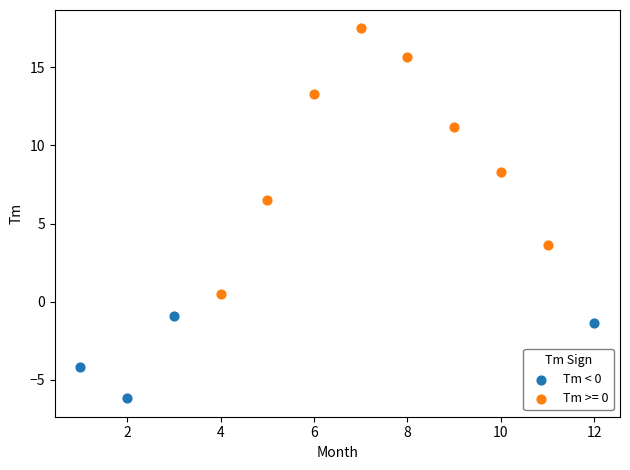

Which series contains the highest Y value?

Tm >= 0